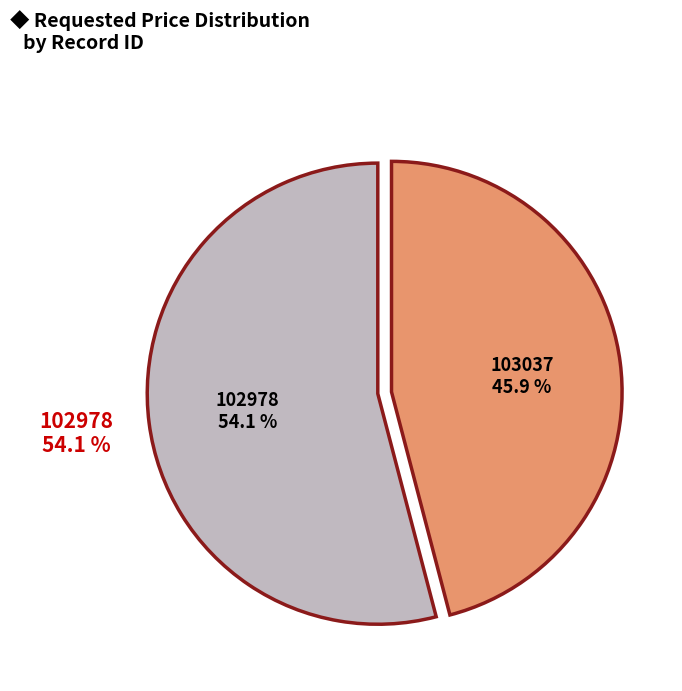

Is there a majority slice in this chart?

Yes